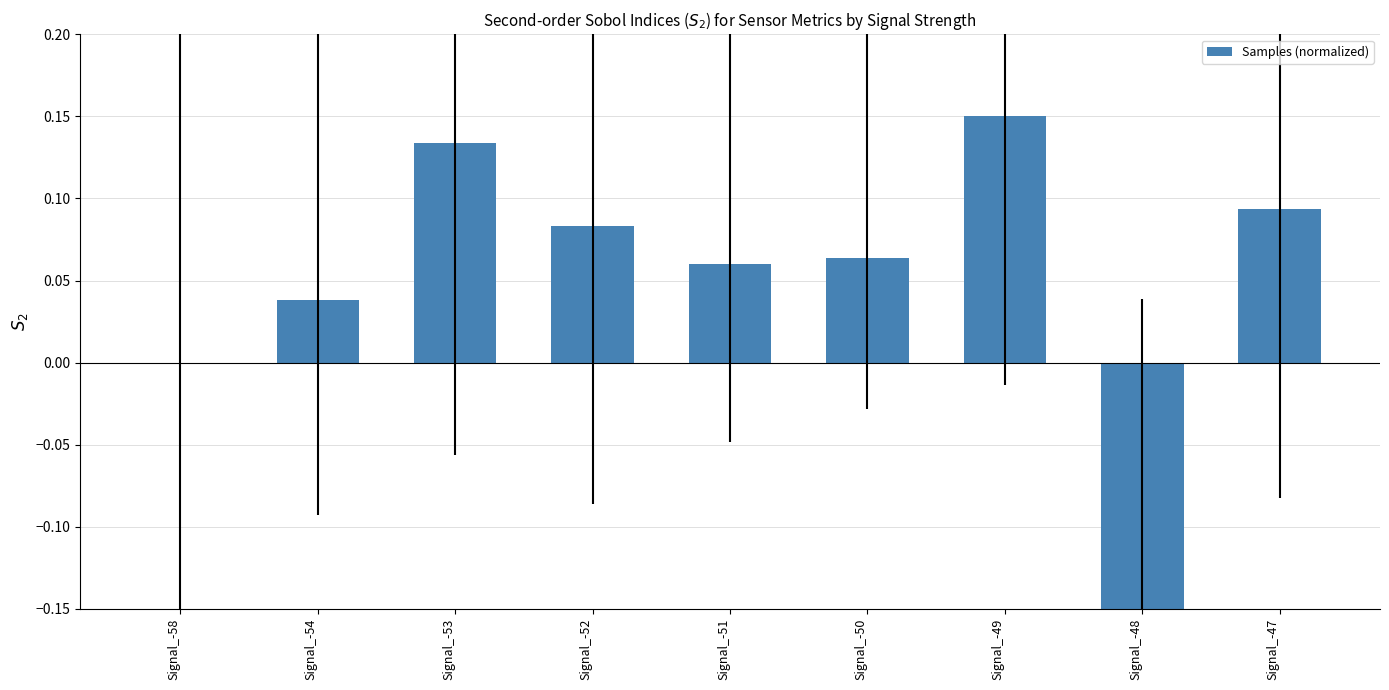

Between Signal_-48 and Signal_-53, which is larger?

Signal_-53